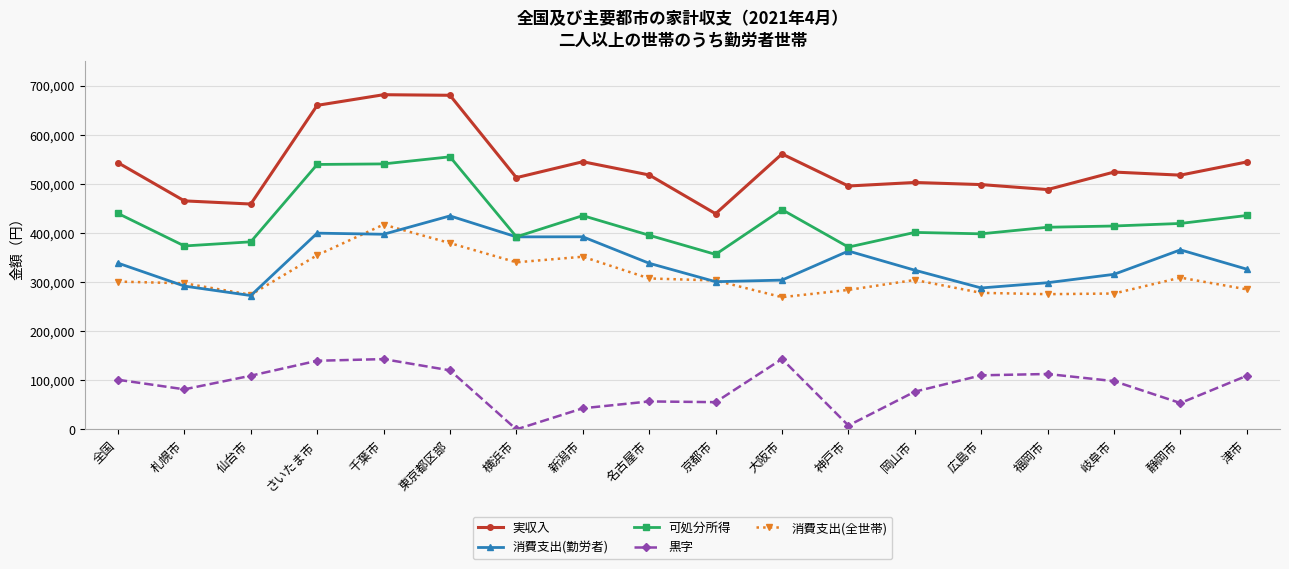

What is the difference between the maximum and minimum values in the 消費支出(勤労者) series?

162178